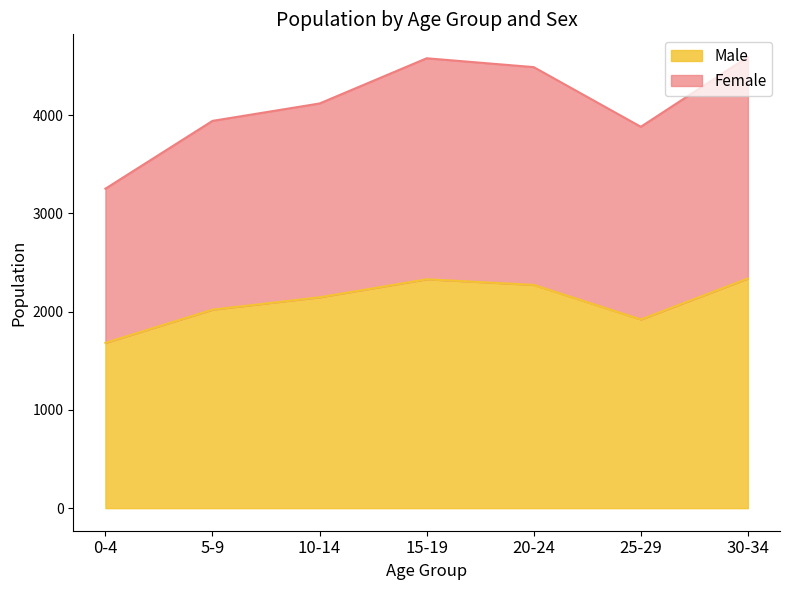

Reading left to right, what are all the values shown in this chart?

Male: 1682	2020	2146	2329	2272	1920	2337
Female: 3251	3941	4118	4578	4488	3881	4592